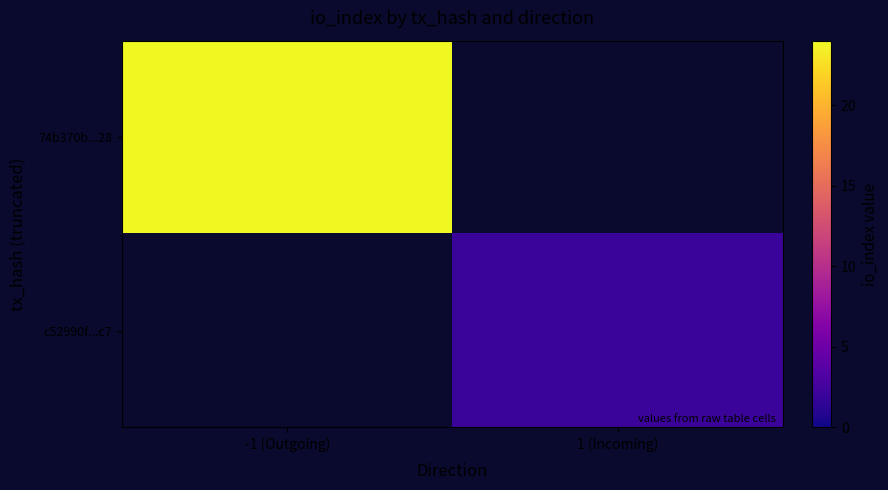

How many values in 74b370b...28 are above zero?

1